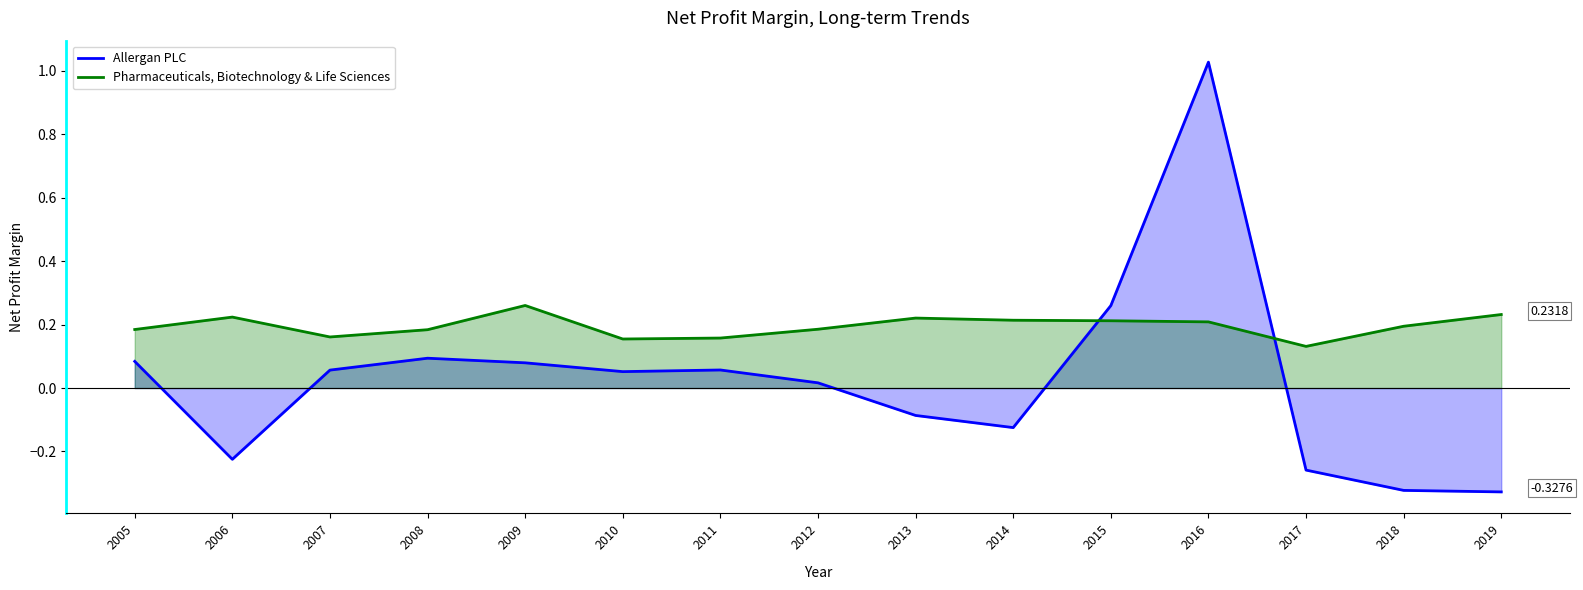

Reading right to left, list all the values displayed in this chart.

Allergan PLC: 2019=-0.3	2018=-0.3	2017=-0.3	2016=1.0	2015=0.3	2014=-0.1	2013=-0.1	2012=0.0	2011=0.1	2010=0.1	2009=0.1	2008=0.1	2007=0.1	2006=-0.2	2005=0.1
Pharmaceuticals, Biotechnology & Life Sciences: 2019=0.2	2018=0.2	2017=0.1	2016=0.2	2015=0.2	2014=0.2	2013=0.2	2012=0.2	2011=0.2	2010=0.2	2009=0.3	2008=0.2	2007=0.2	2006=0.2	2005=0.2